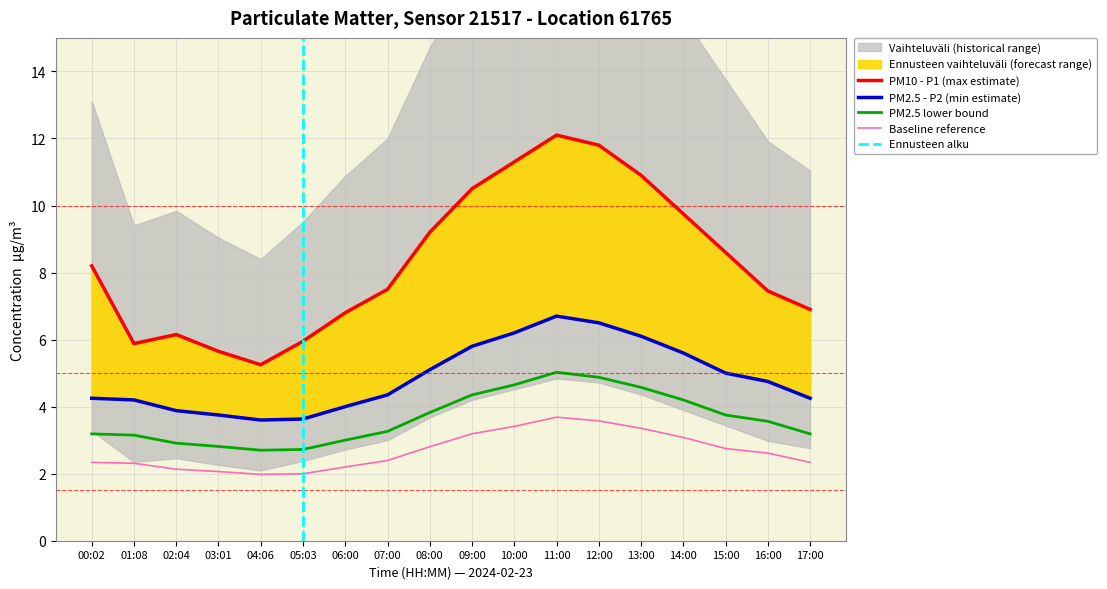

In PM2.5 (P2), how many points are higher than both neighbors (excluding endpoints)?

1